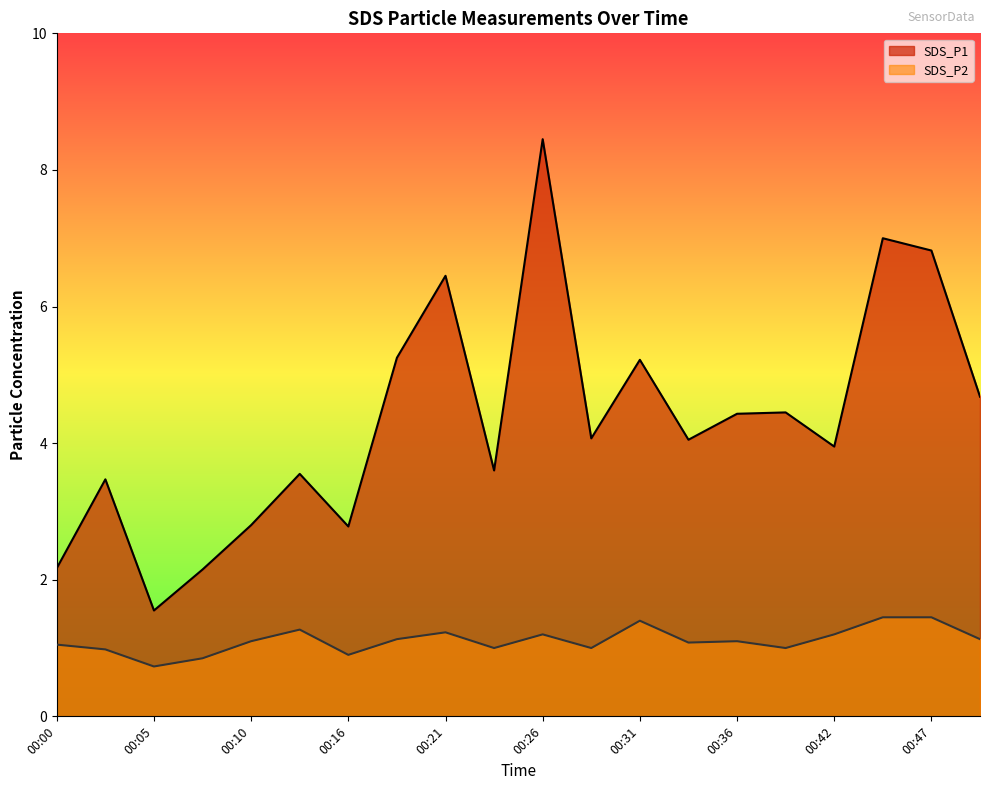

At which category is the sum across all series the highest?

00:26